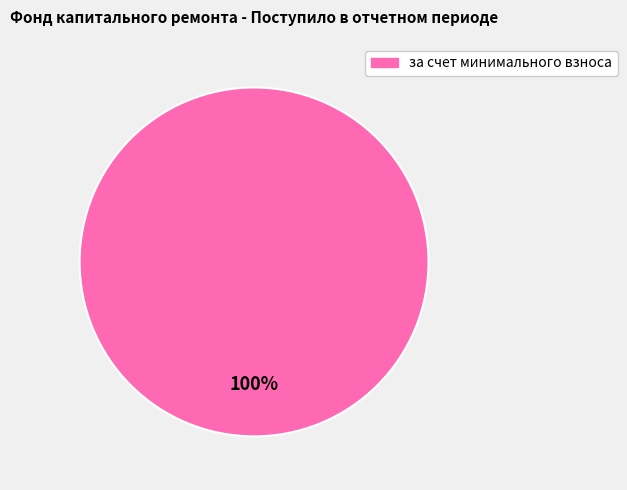

Does any single category account for the majority?

Yes